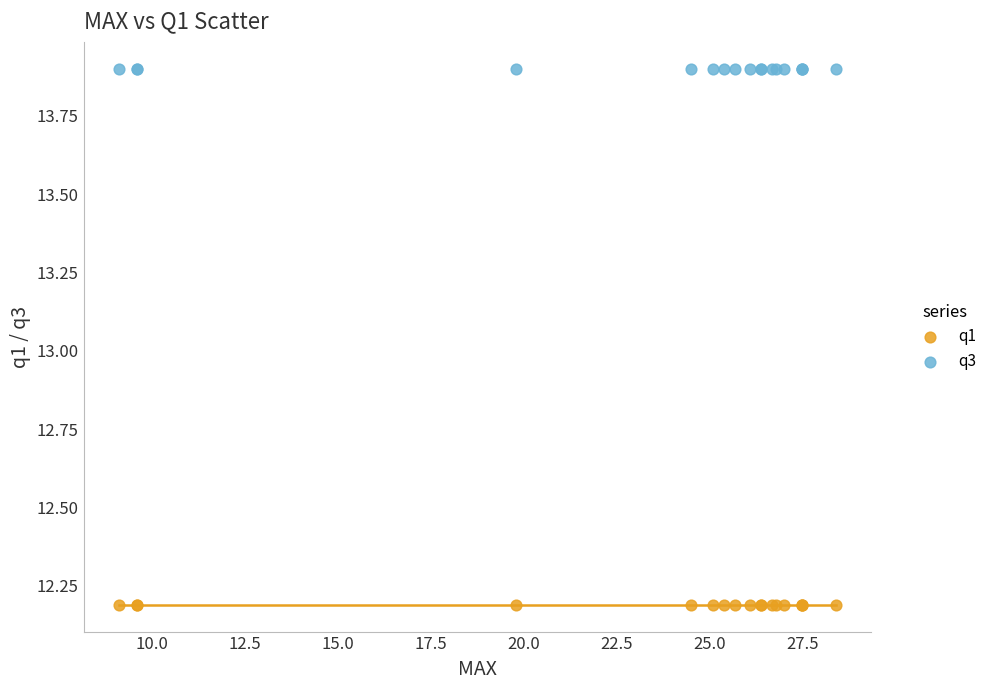

Which series contains the lowest Y value?

q1